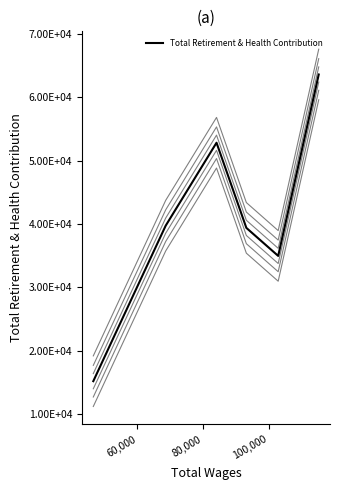

Which label corresponds to the smallest value in the chart?

46555.0